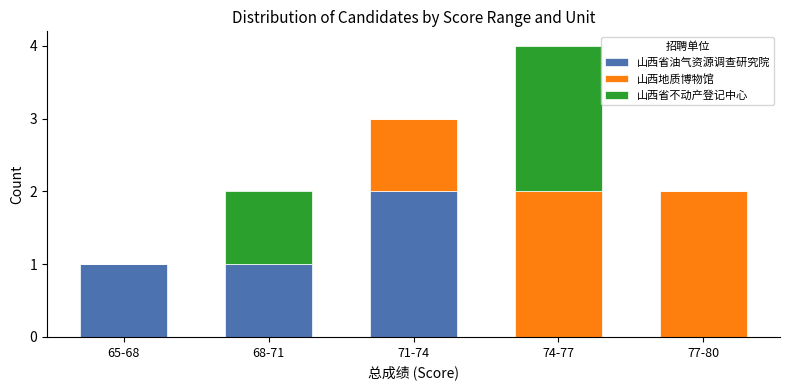

Reading left to right, what are the values for 山西省油气资源调查研究院?

65-68=1	68-71=1	71-74=2	74-77=0	77-80=0